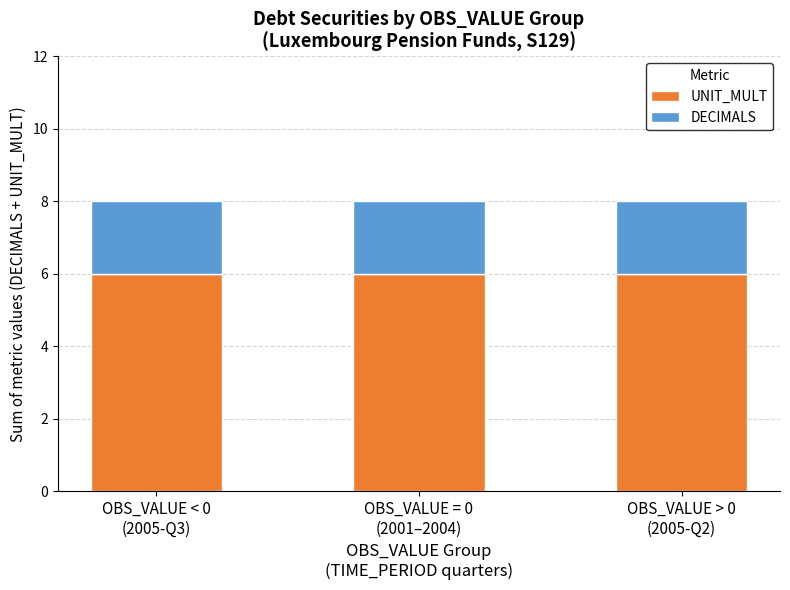

What is the maximum value for UNIT_MULT?

6